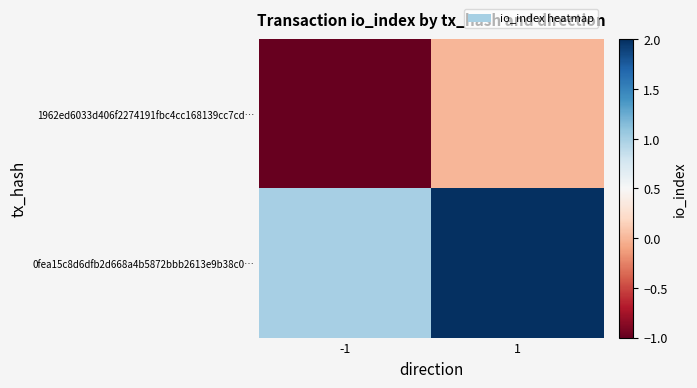

List the series in order of their peak value, lowest first.

1962ed6033d406f2274191fbc4cc168139cc7cd…, 0fea15c8d6dfb2d668a4b5872bbb2613e9b38c0…